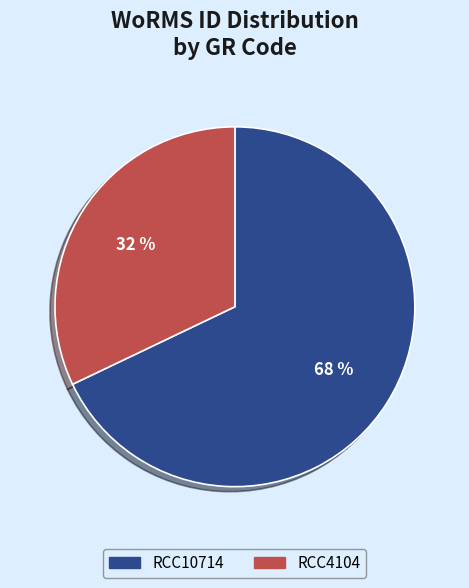

Rank the categories by value from highest to lowest.

RCC10714, RCC4104